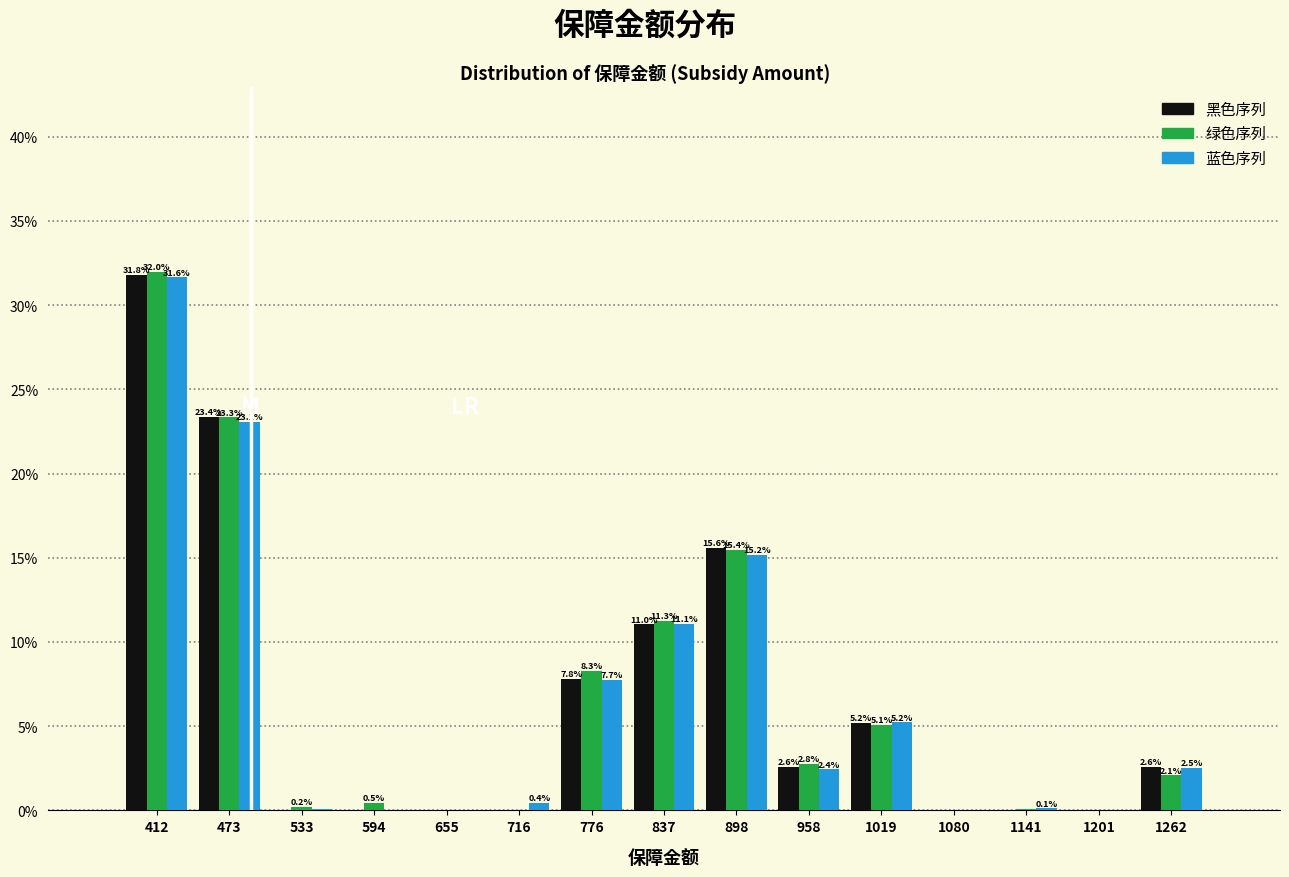

In the 黑色序列 series, which range on the x-axis has the tallest bar?

380 to 440